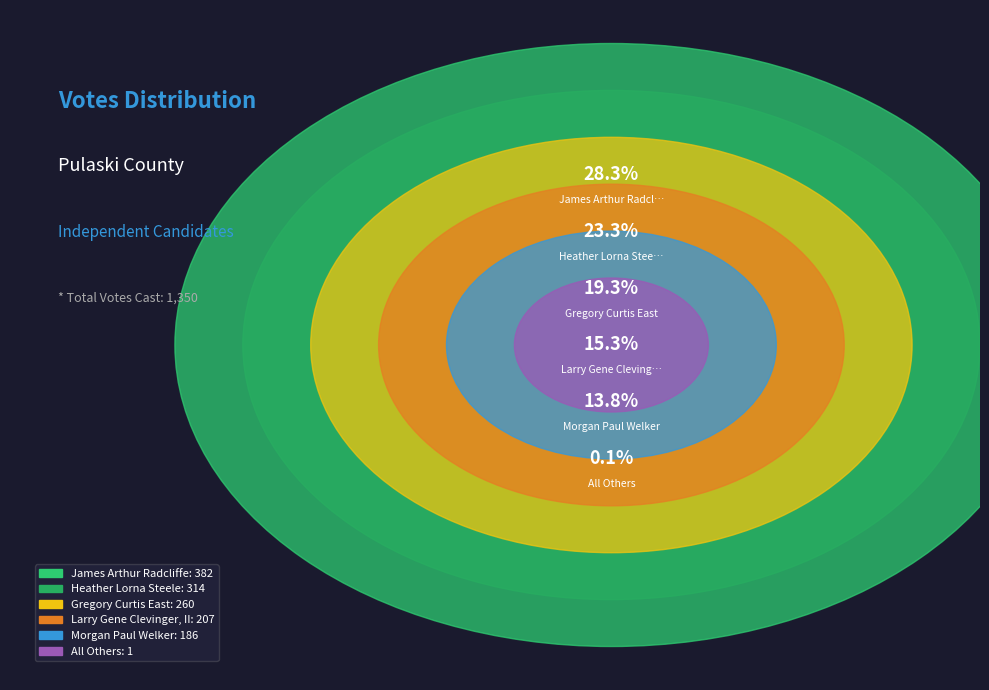

To the nearest percent, what is the combined percentage of Gregory Curtis East and Heather Lorna Steele?

43%